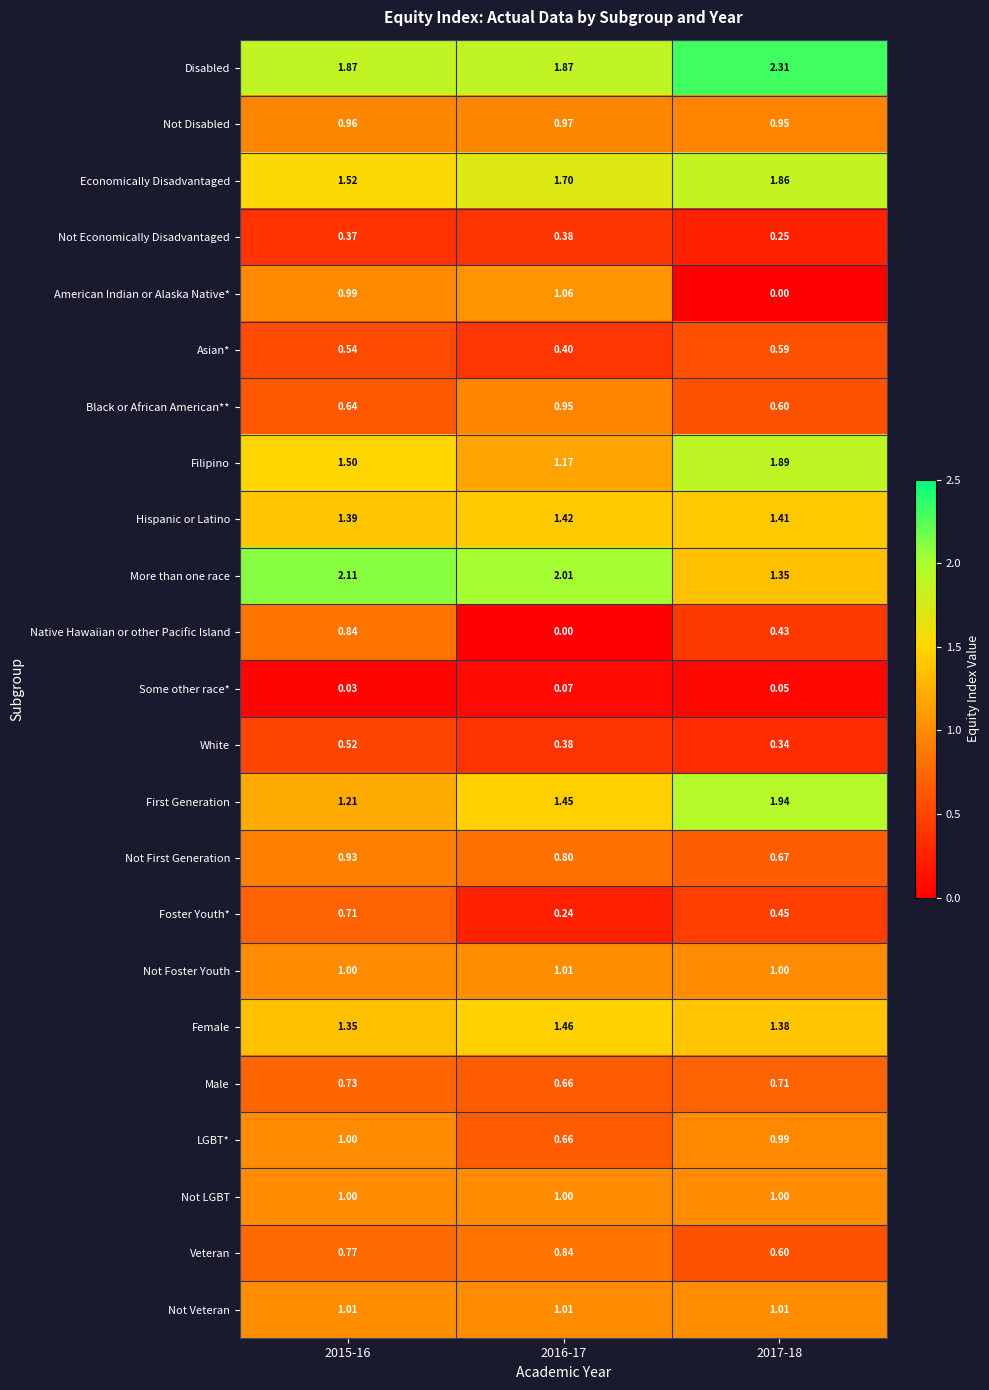

Is the value of American Indian or Alaska Native* at 2017-18 greater than the value of Native Hawaiian or other Pacific Island at 2015-16?

No